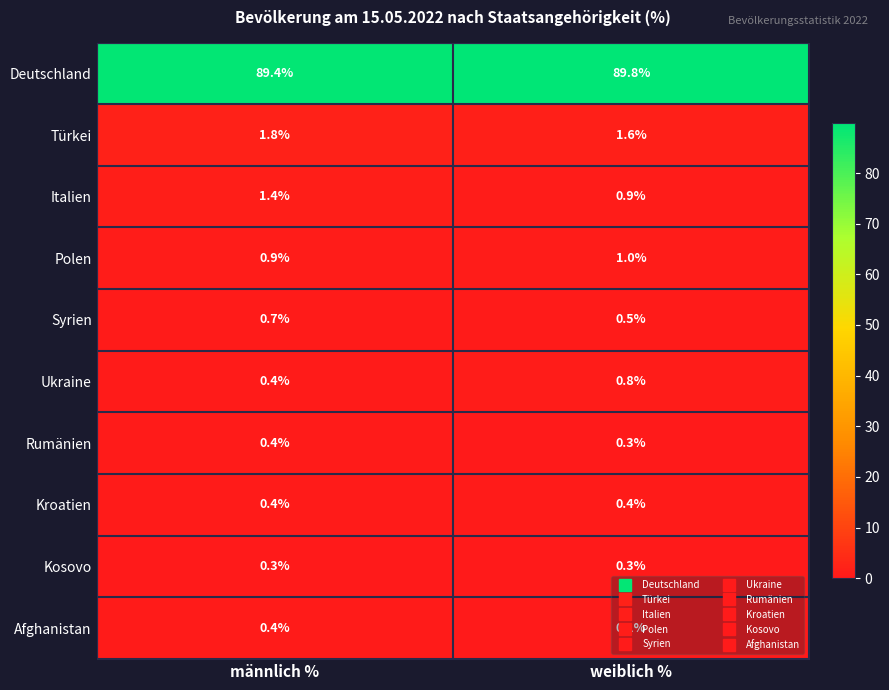

What is the average value of the Syrien series?

0.6